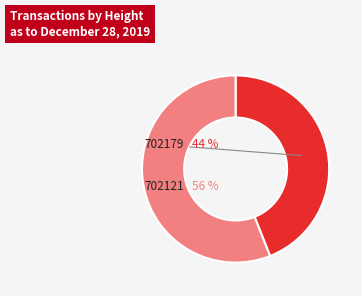

To the nearest percent, what is the average slice percentage?

50%